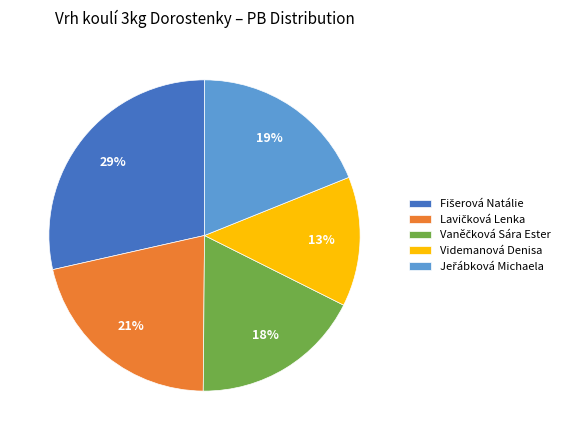

To the nearest percent, what portion does Videmanová Denisa represent?

13%